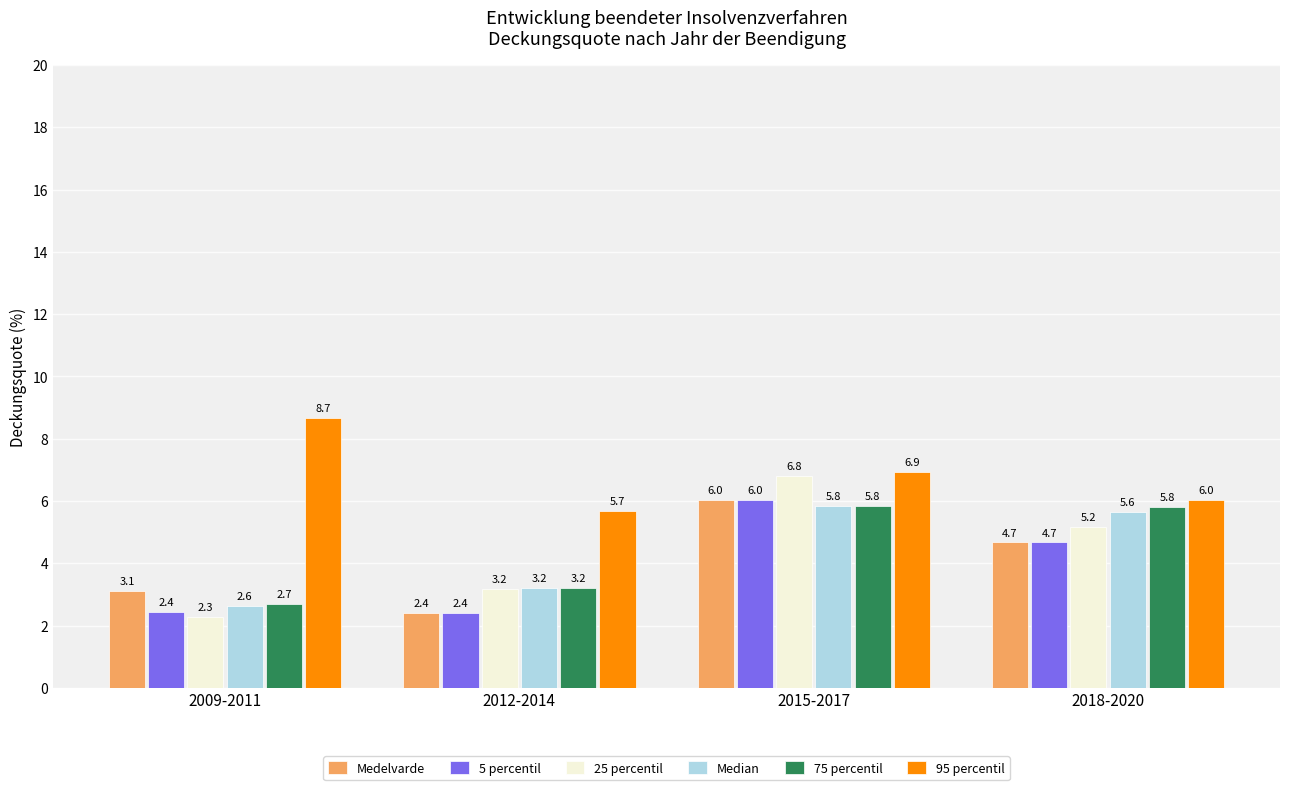

Reading left to right, extract all data points from this chart.

Medelvarde: 3.1	2.4	6.0	4.7
5 percentil: 2.4	2.4	6.0	4.7
25 percentil: 2.3	3.2	6.8	5.2
Median: 2.6	3.2	5.8	5.6
75 percentil: 2.7	3.2	5.8	5.8
95 percentil: 8.7	5.7	6.9	6.0